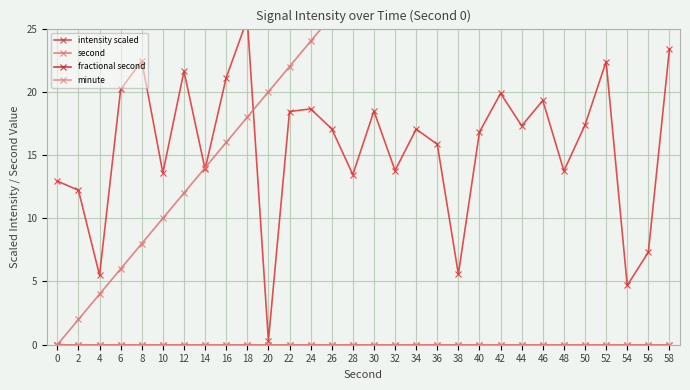

Between which two adjacent categories do intensity scaled and second first intersect?

12 and 14